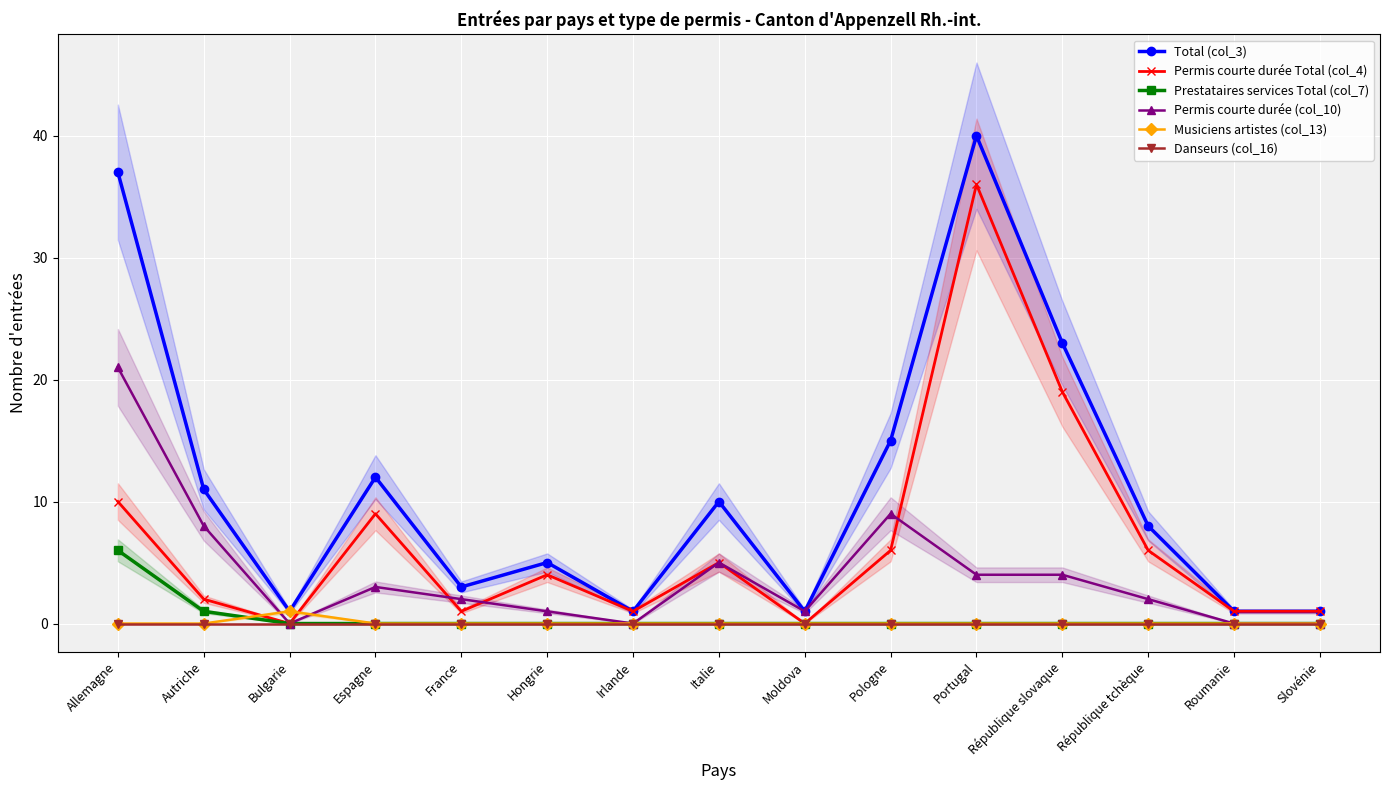

What is the value of the Permis courte durée Total (col_4) point at the 1st from the left?

10